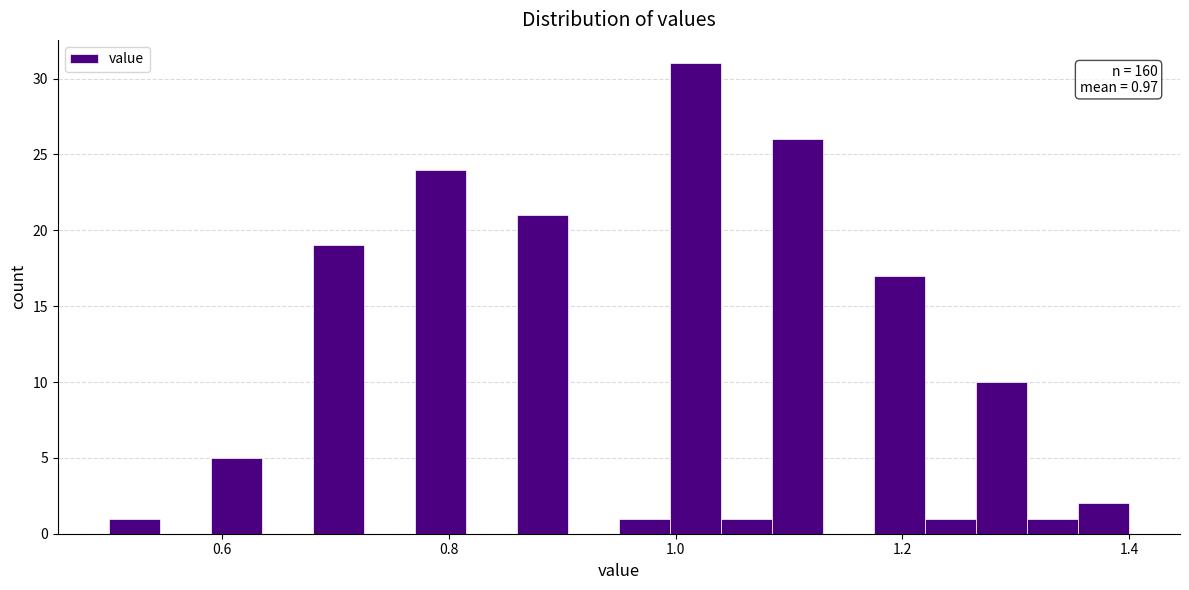

Around what value on the x-axis is the tallest bar? Give the approximate position of its centre, as read against the axis.

1.02